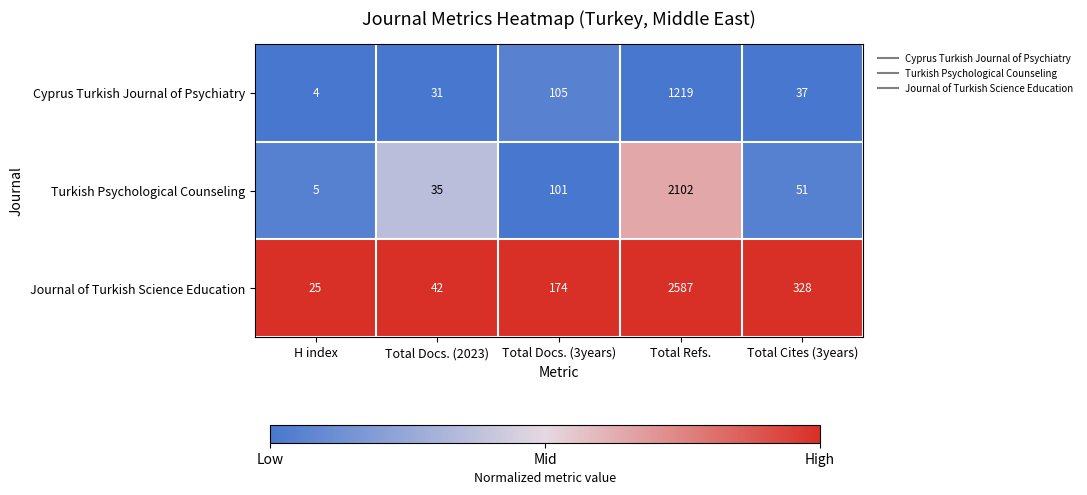

What is the total value across all series at Total Refs.?

5908